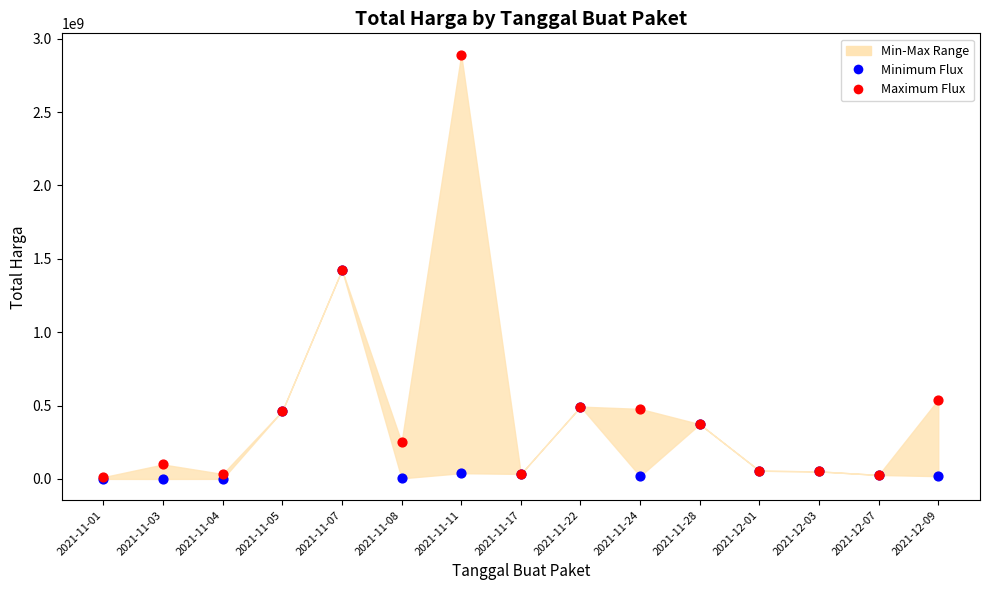

Which series has the widest spread of Y values?

Maximum Flux